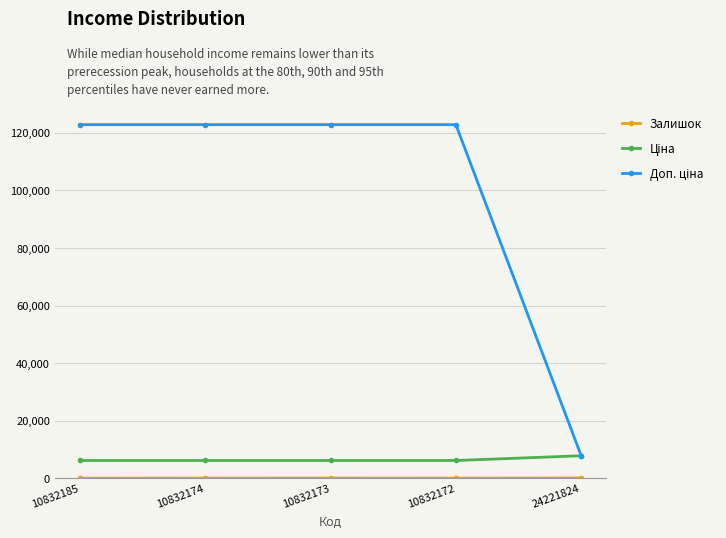

What is the maximum value shown in the chart?

122865.0